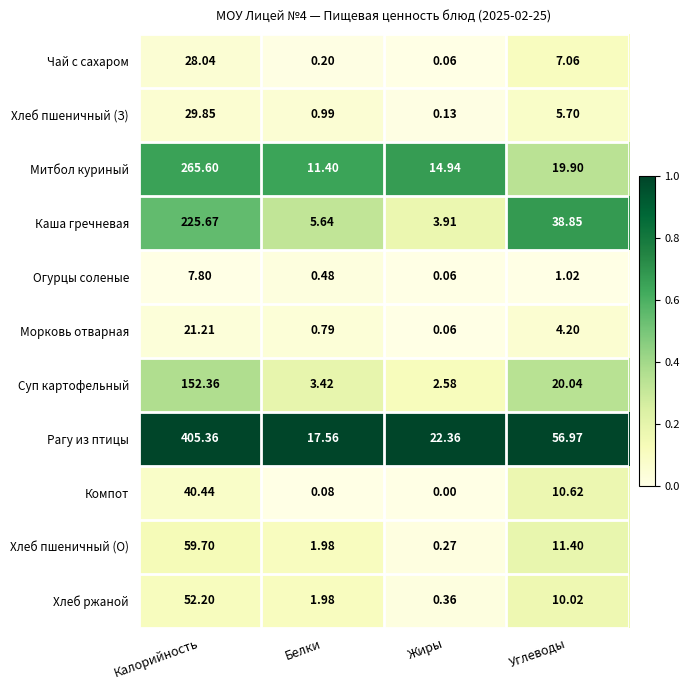

At which label does Хлеб ржаной first exceed 10?

Калорийность